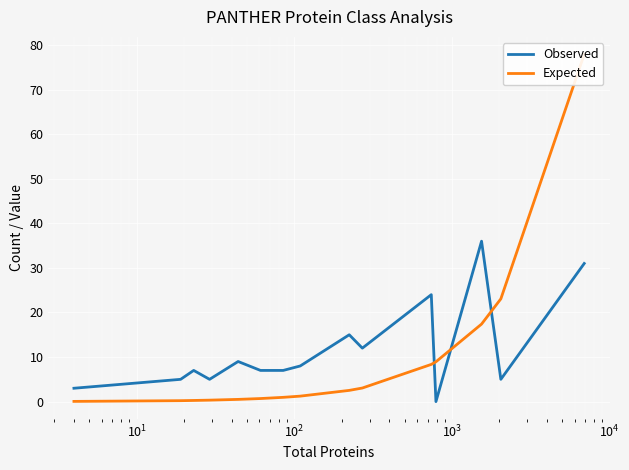

After their last crossing, which series has the higher values: Observed or Expected?

Expected